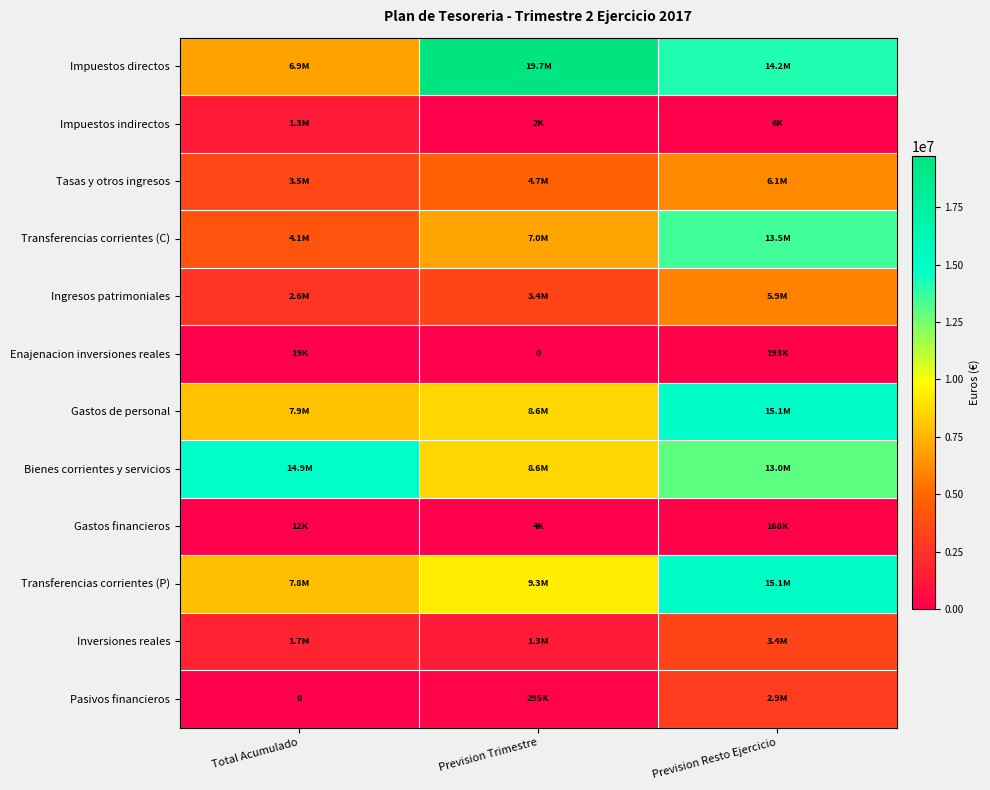

How many data points in Enajenacion inversiones reales are less than 19370?

1